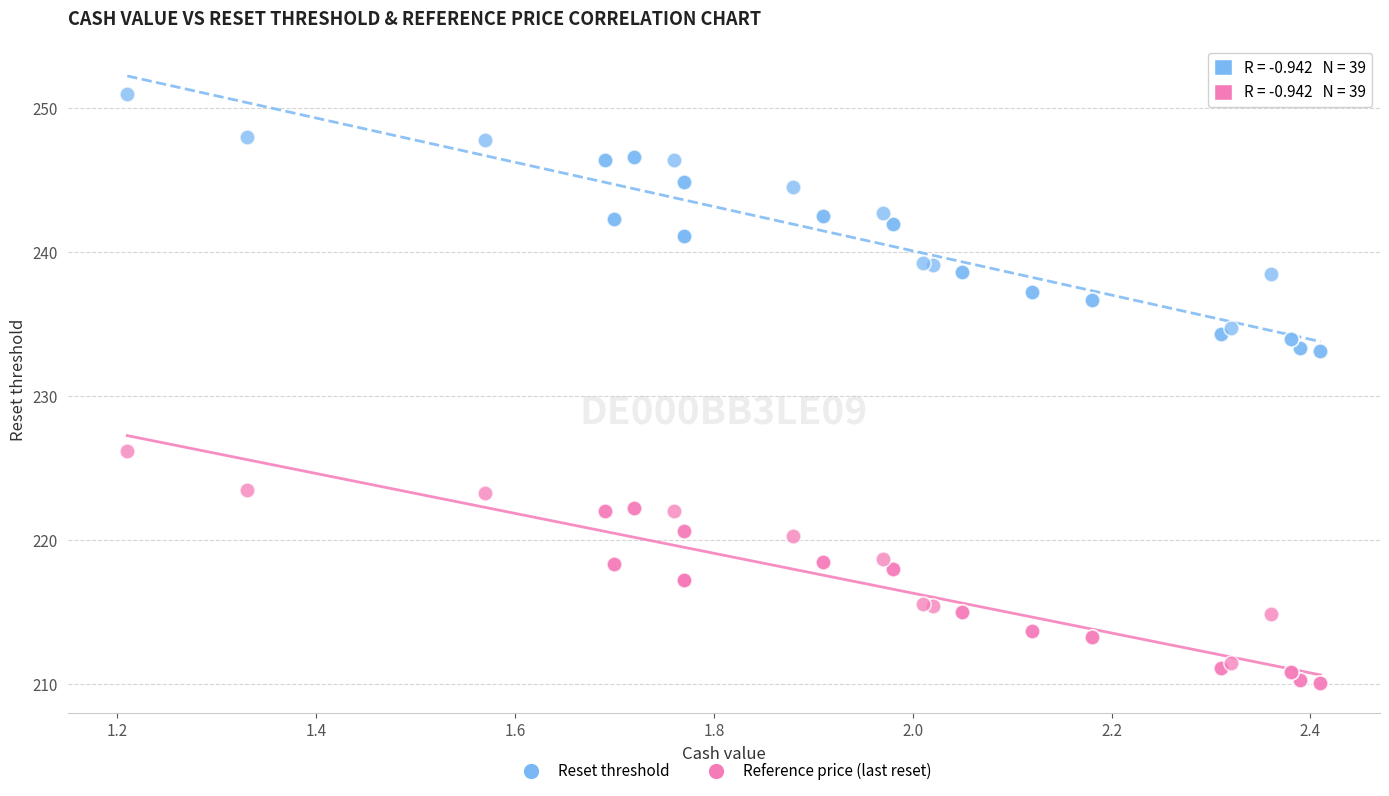

Which series contains the highest Y value?

Reset threshold